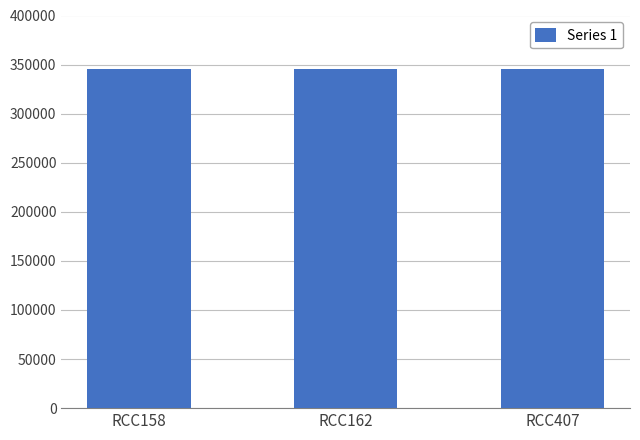

True or false: the data shows 113625 at RCC158.

False